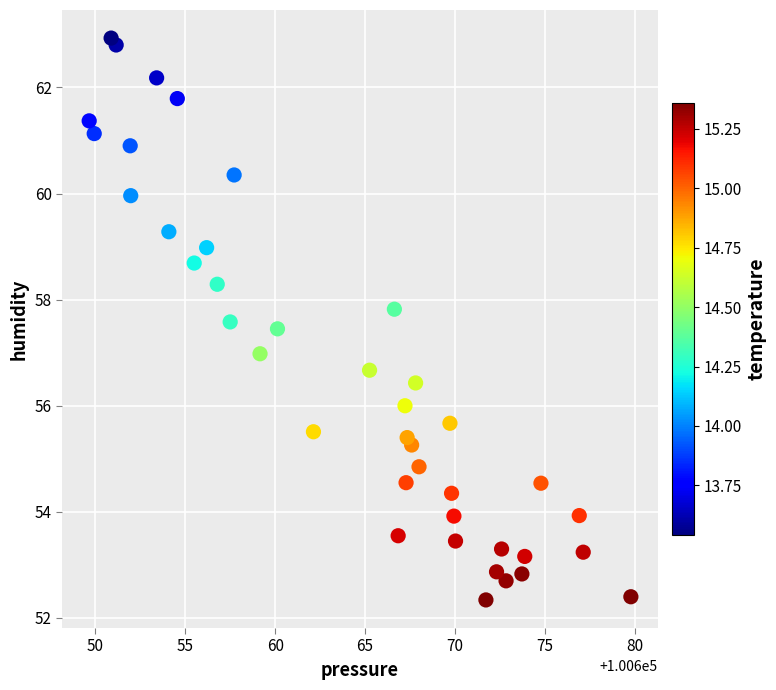

Count the number of points in this scatter plot.

40